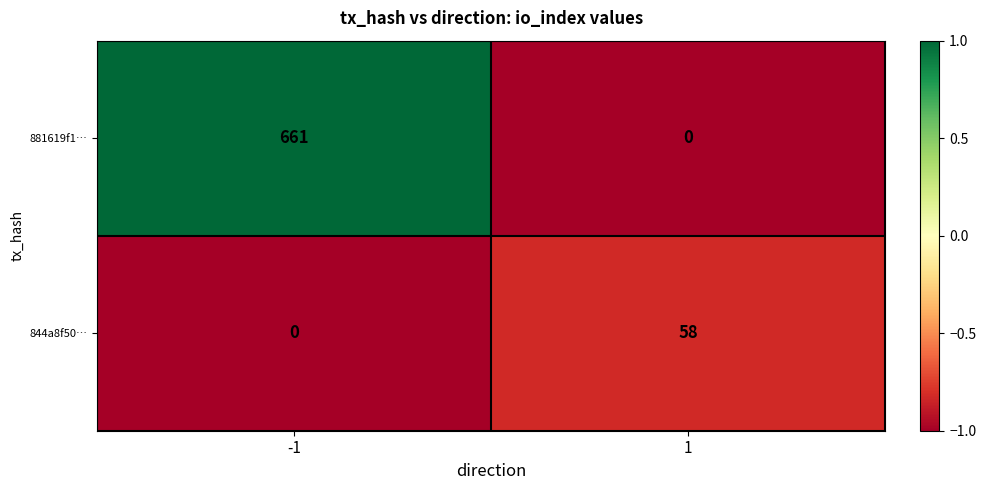

At 1, list the series in order from smallest to largest.

881619f1…, 844a8f50…